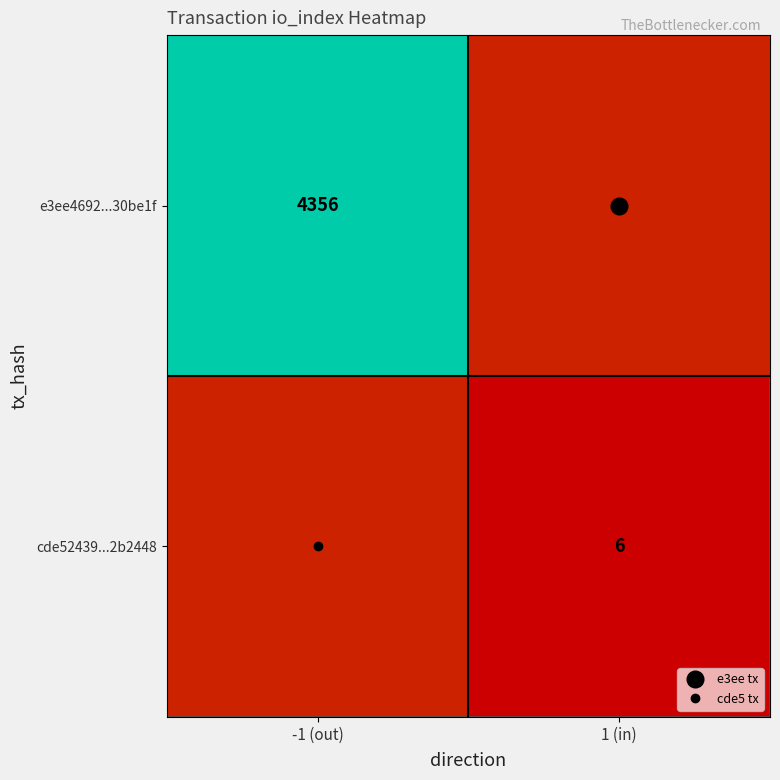

What is the minimum value for e3ee4692...30be1f?

4356.0